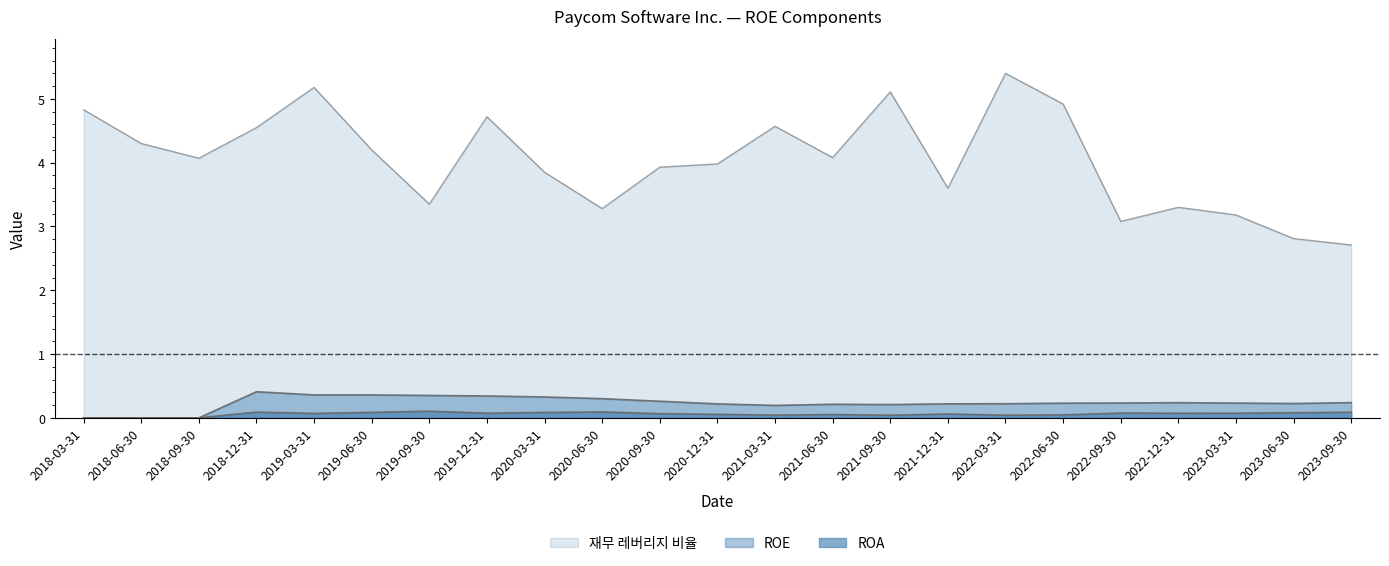

How many interior local valleys does the ROA series have?

6